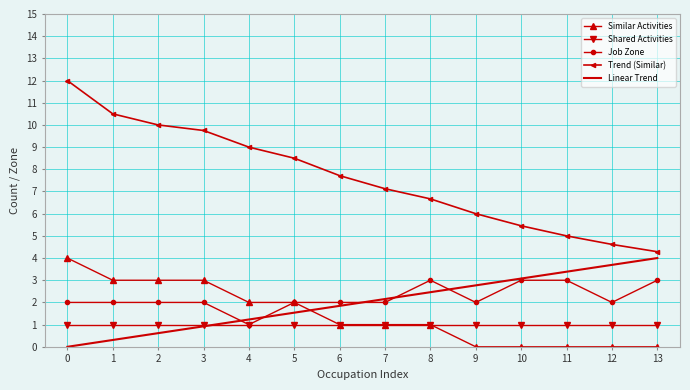

What is the total value across all series at 10?

12.5